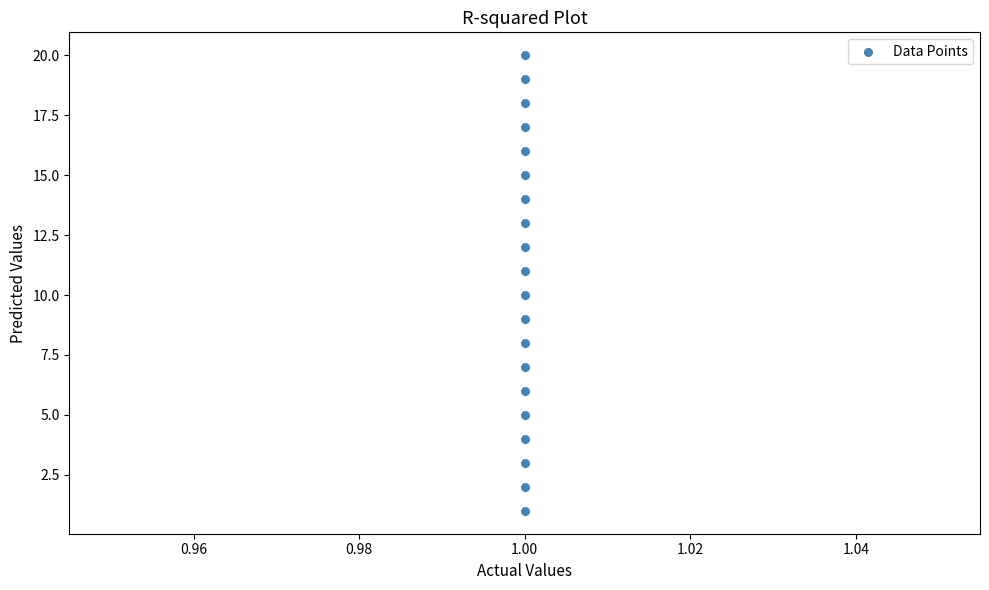

What is the range of Y values (max minus min)?

19